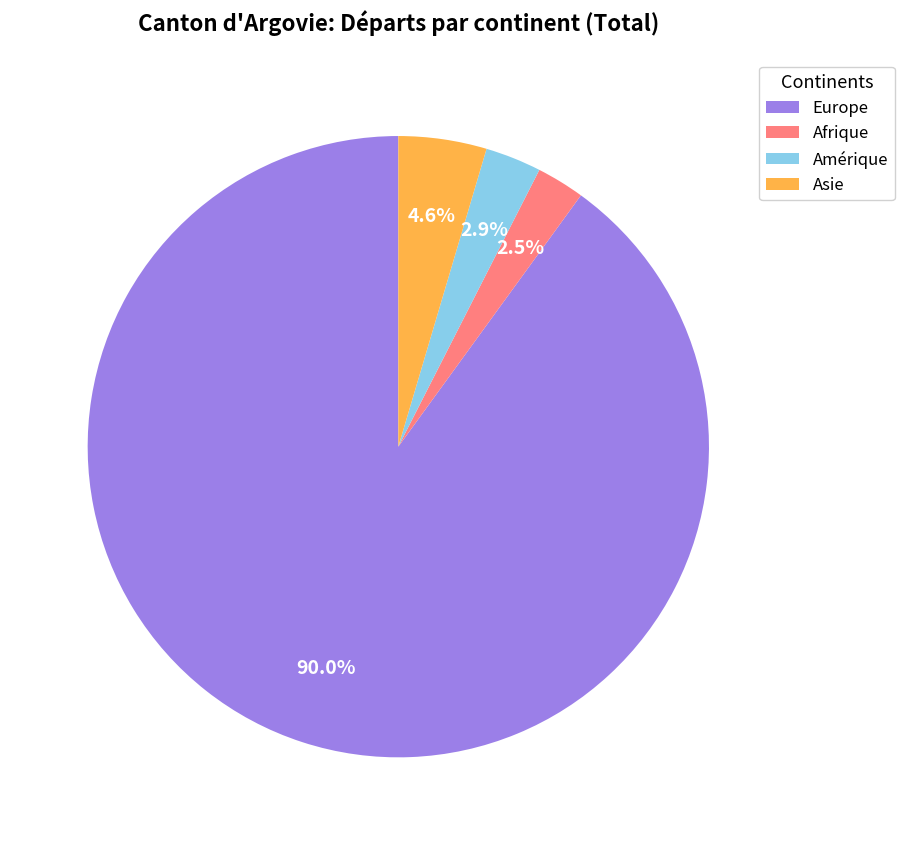

Approximately how many times larger is the value at Asie compared to Afrique?

1.8